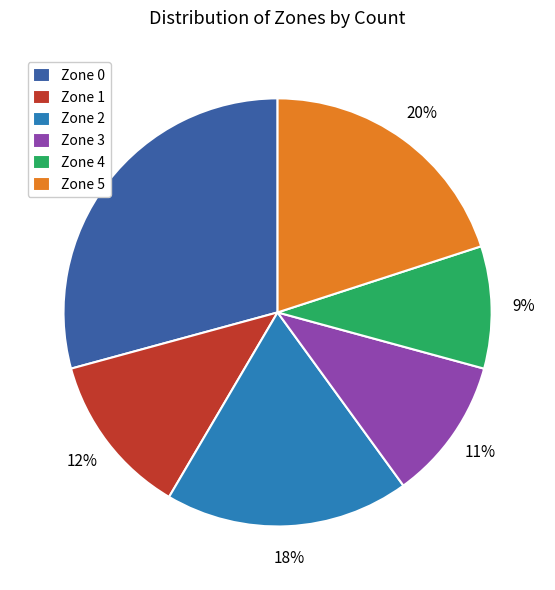

How many slices are in this pie chart?

6